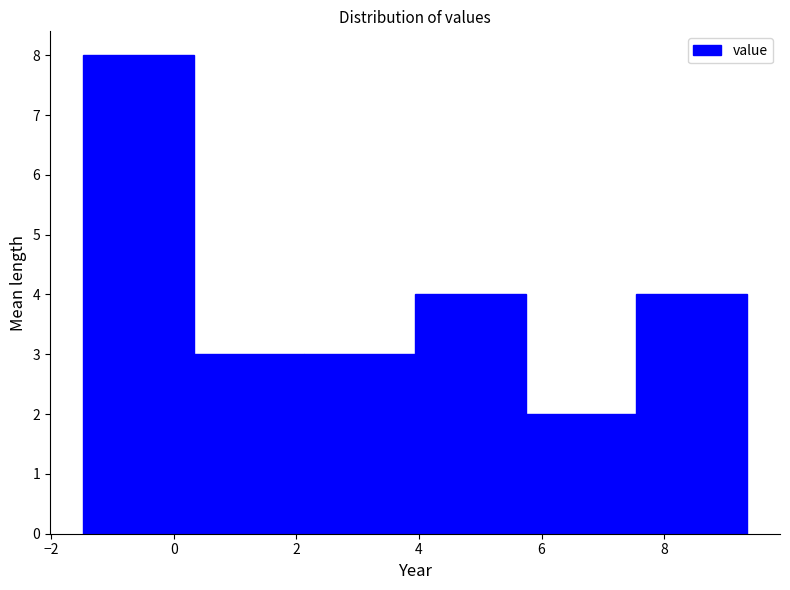

Reading left to right, list every bar in this chart as the range it spans on the x-axis followed by its height. Neither the bar edges nor the heights are printed on the chart, so give them approximately, as read against the axes.

-1.4 to 0.4: 8
0.4 to 2.2: 3
2.2 to 4.0: 3
4.0 to 5.8: 4
5.8 to 7.6: 2
7.6 to 9.4: 4